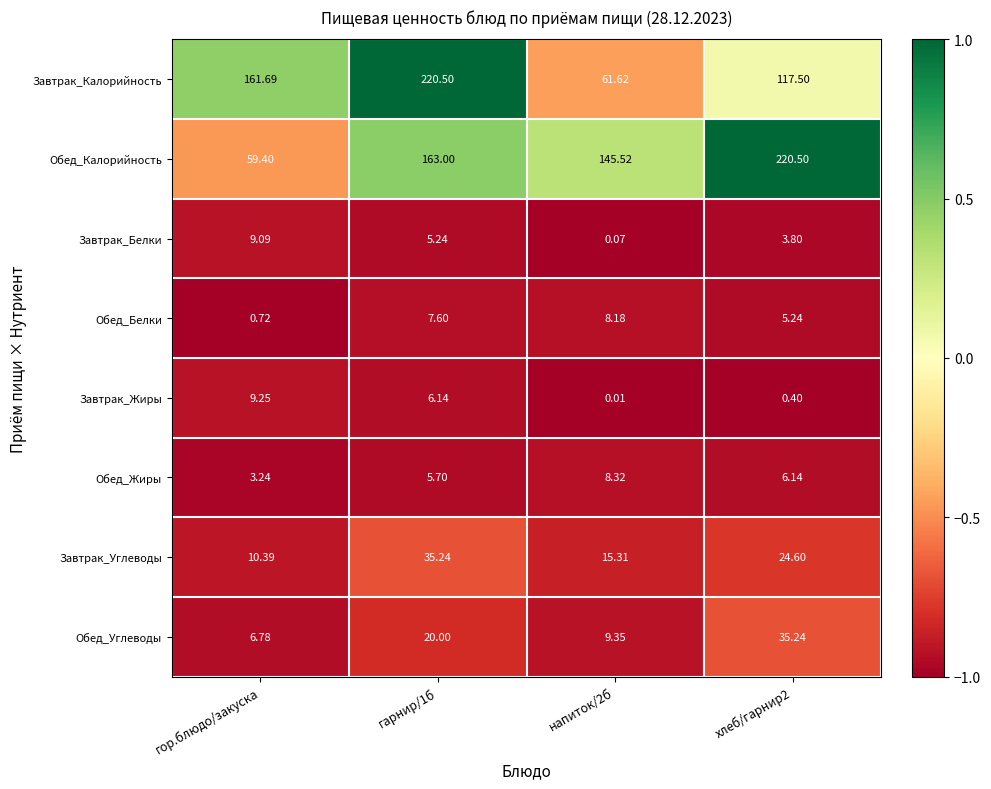

At which label is Завтрак_Калорийность closest to 141?

гор.блюдо/закуска